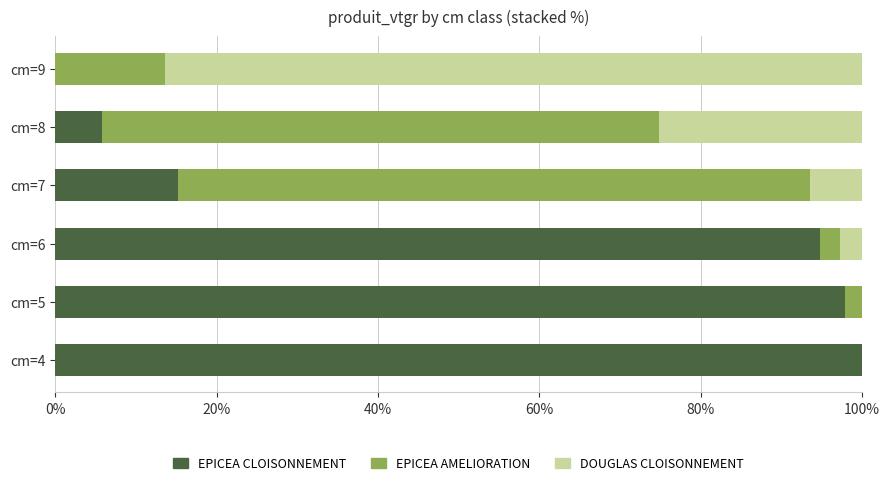

What is the sum of the EPICEA CLOISONNEMENT values at cm=8 and cm=4?

105.8